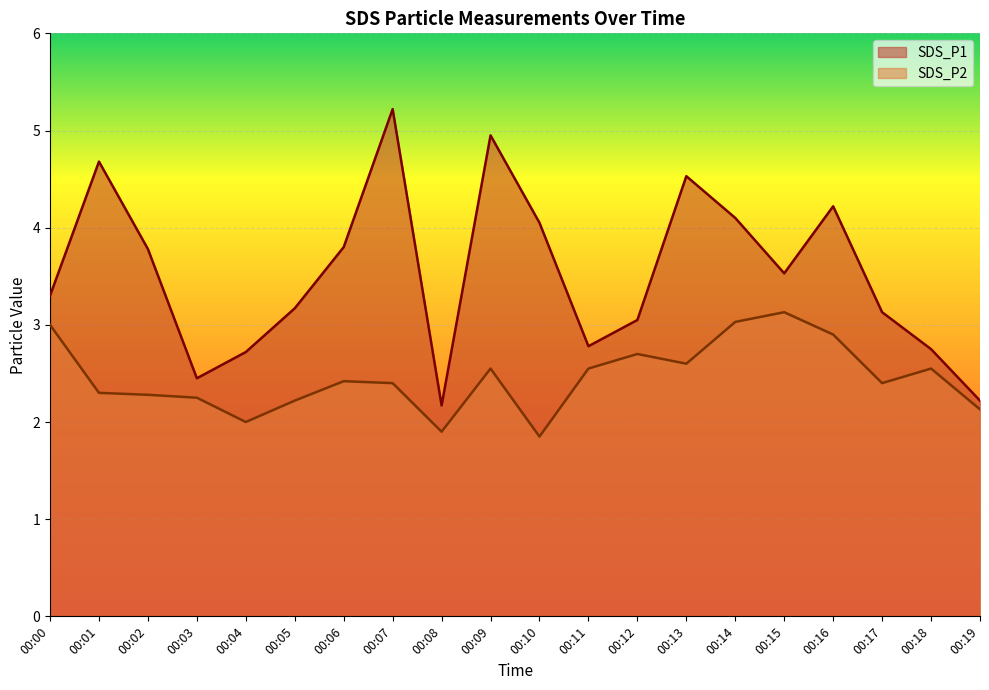

At how many categories does at least one series exceed 2?

20